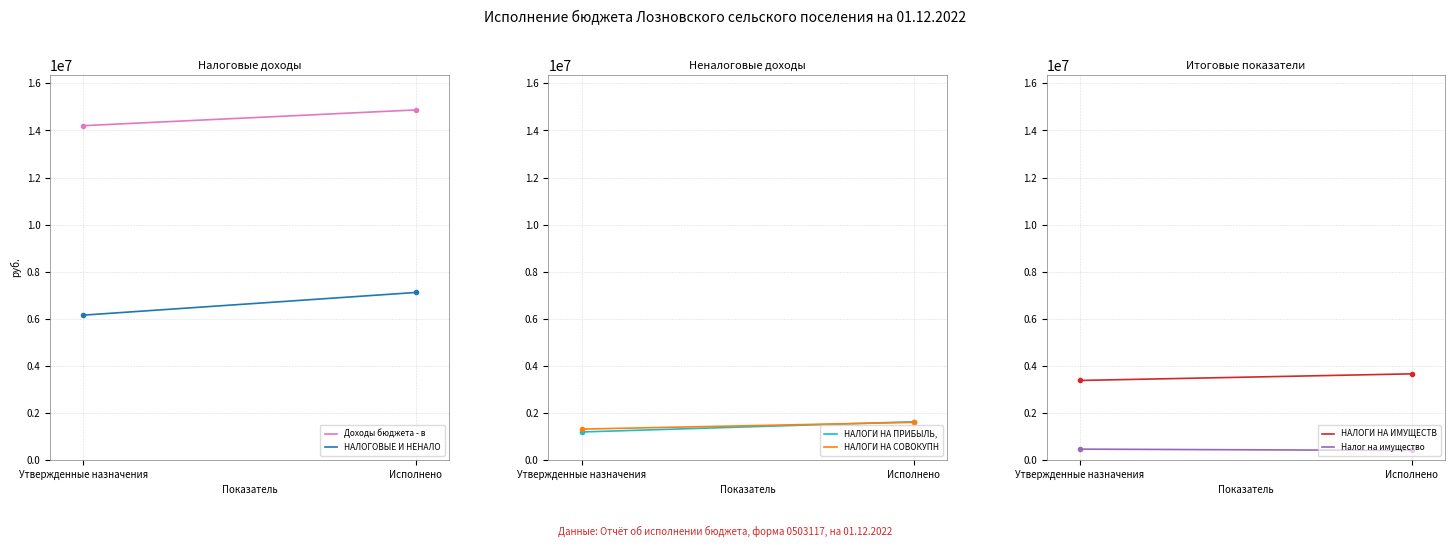

Which category has the lowest value across all series?

Исполнено